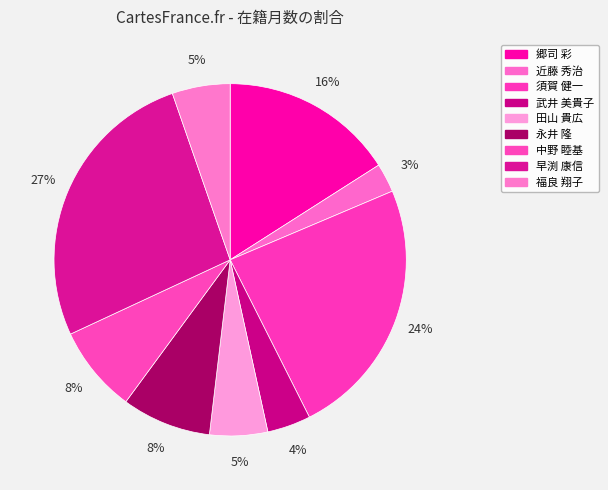

How many segments does this pie chart have?

9